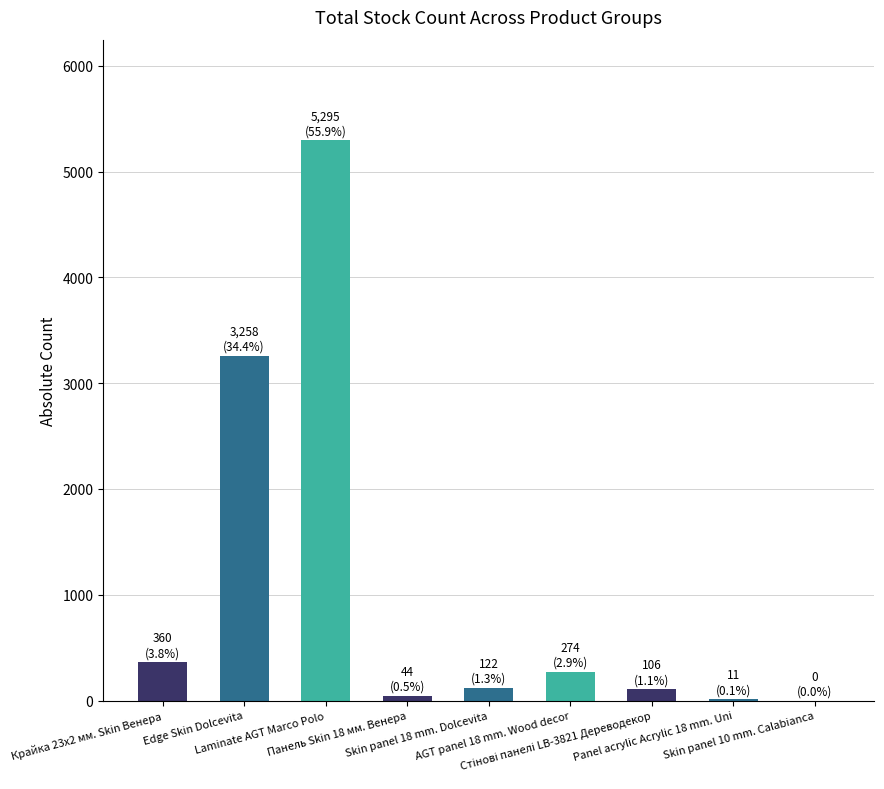

How many distinct data groups are displayed?

1